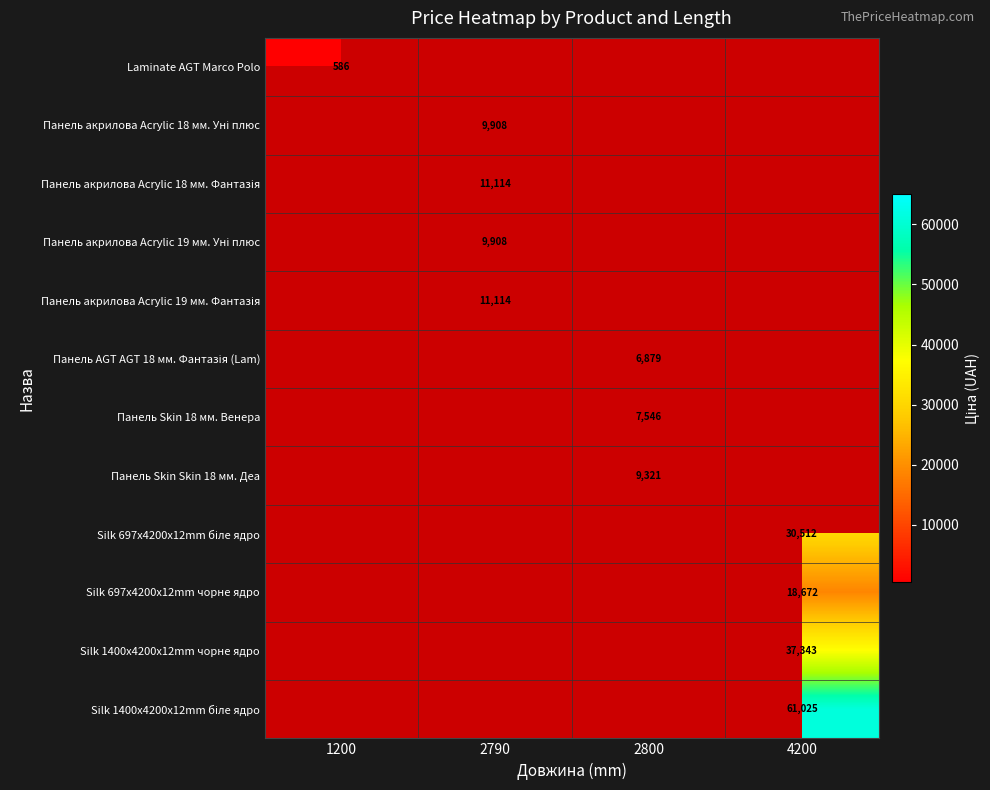

What is the total value across all series at 4200?

147551.5